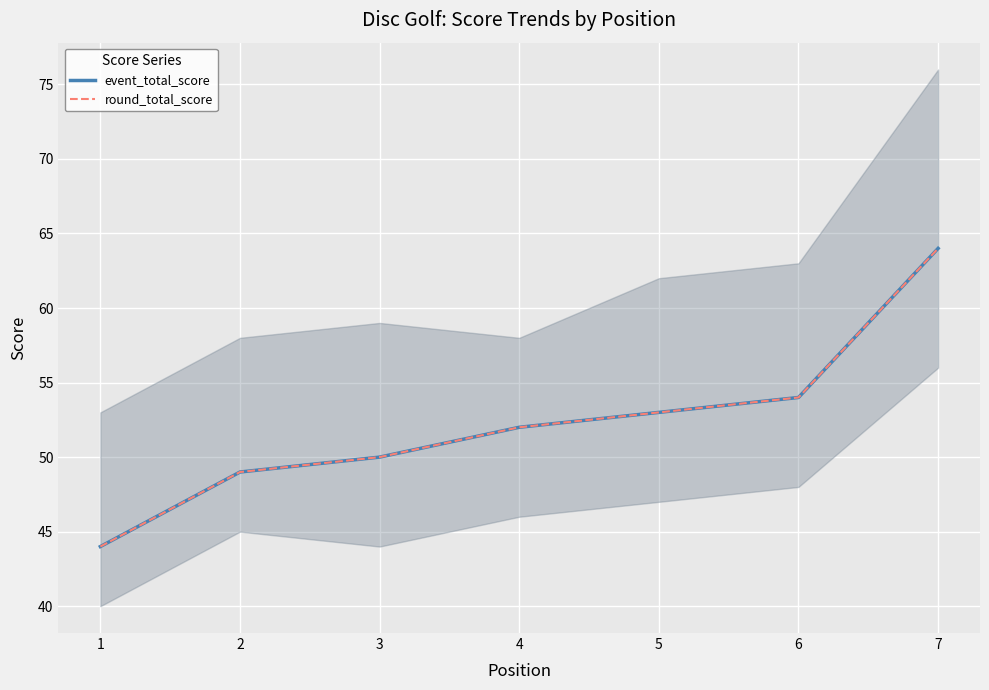

Count the number of data series in this chart.

2